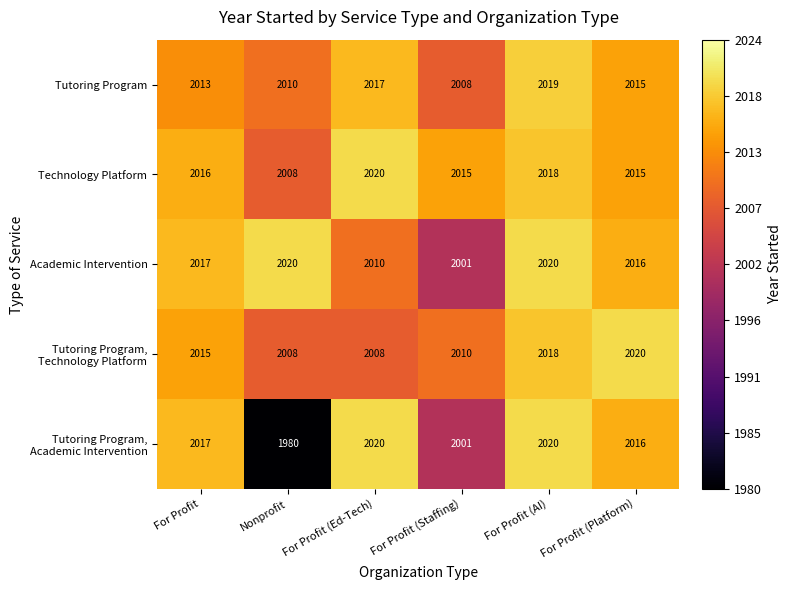

How many Academic Intervention values are between 2010 and 2020?

5